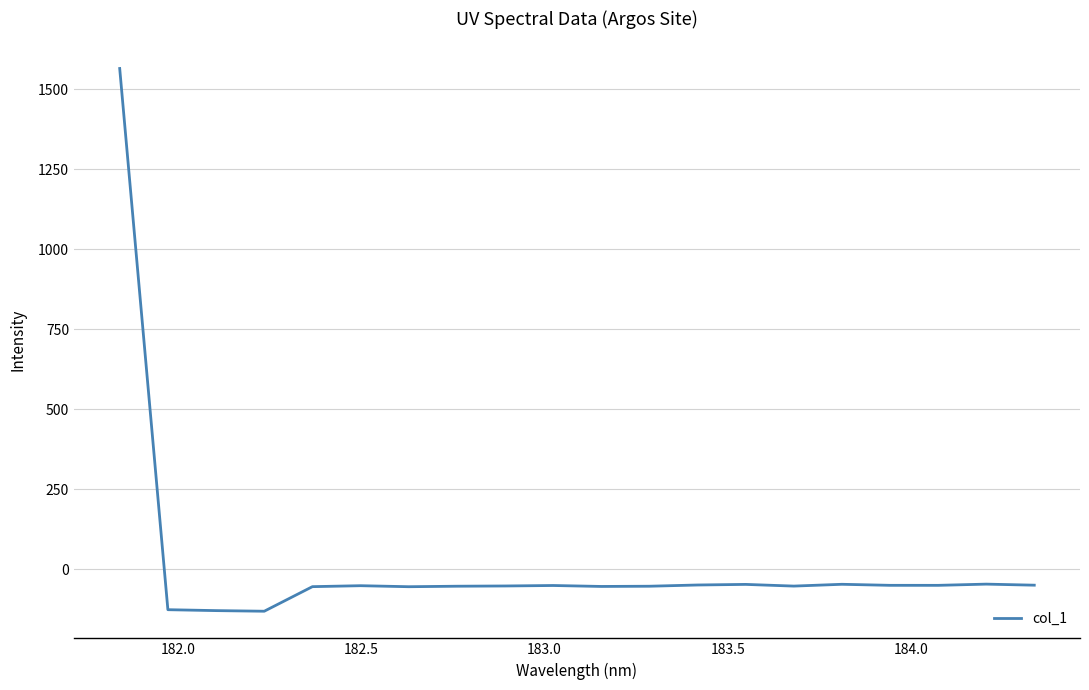

What is the greatest value displayed?

1564.8